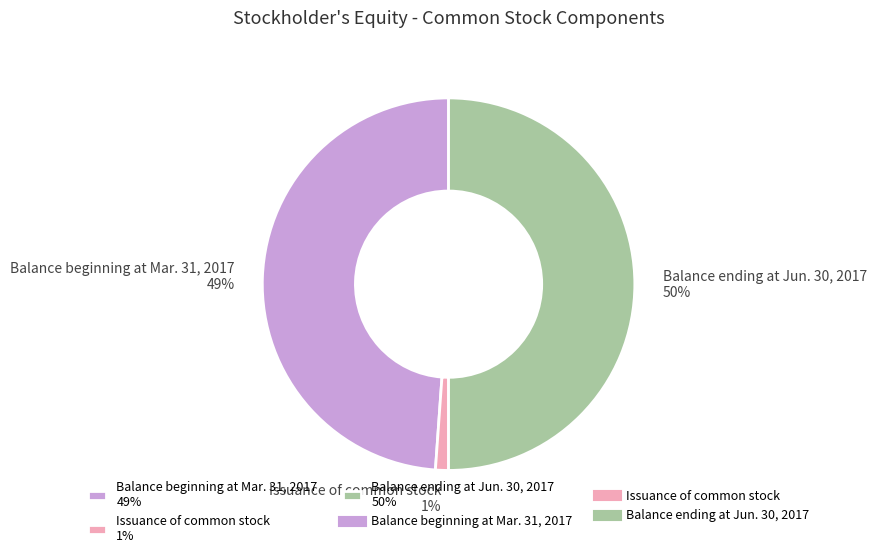

Is Balance beginning at Mar. 31, 2017 49% the majority of the pie?

No